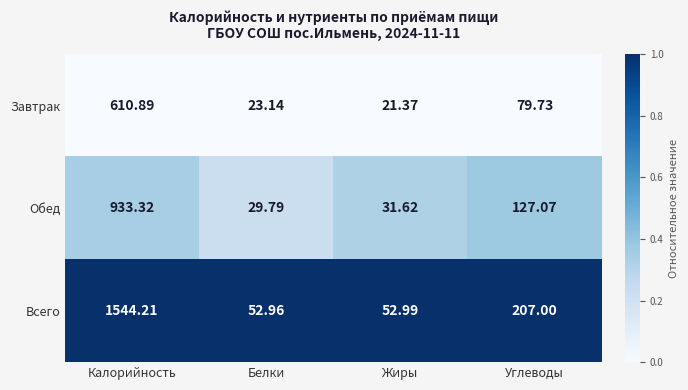

At which category is the sum across all series the highest?

Калорийность